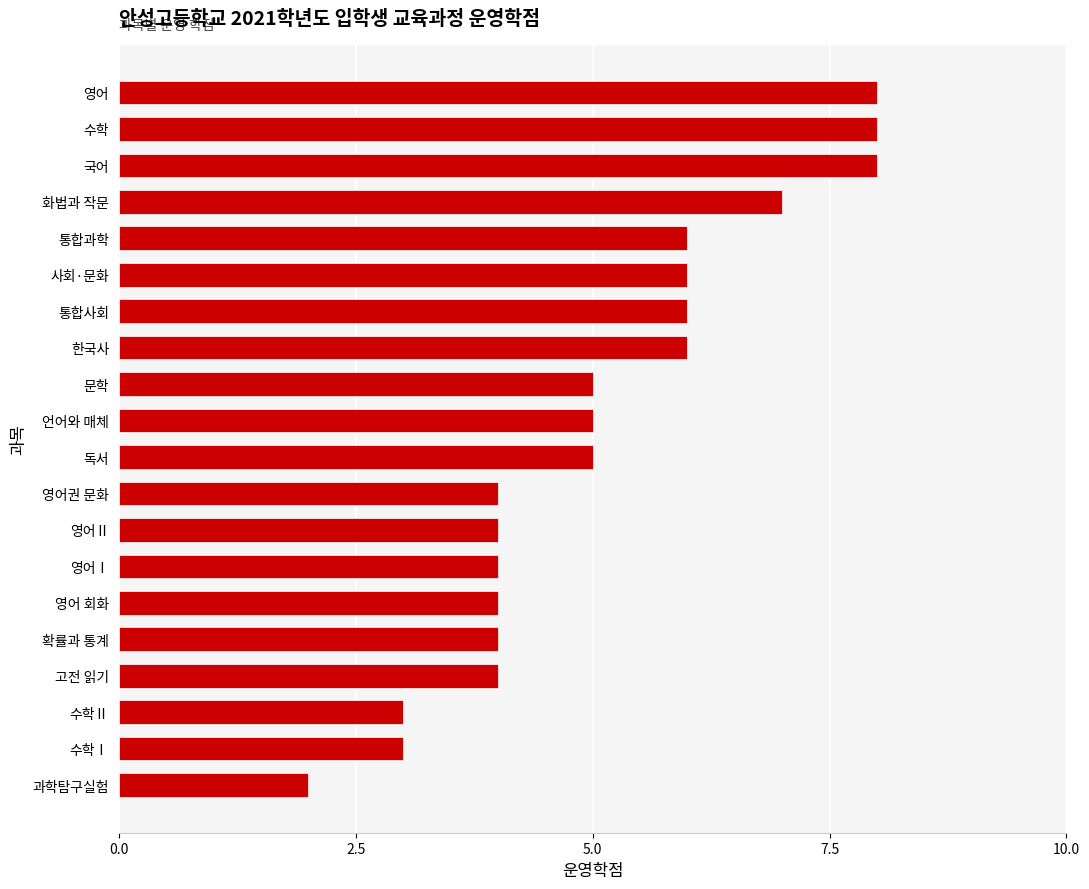

What value does the data have at 영어권 문화?

4